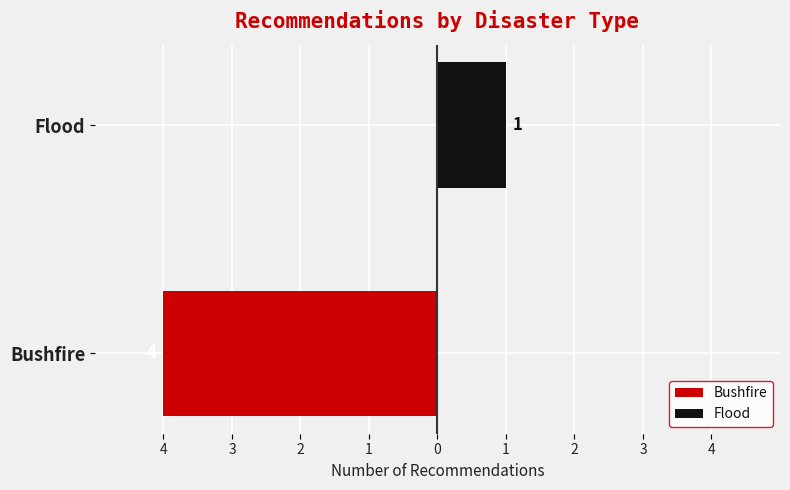

What is the total value across all series at Bushfire?

-4